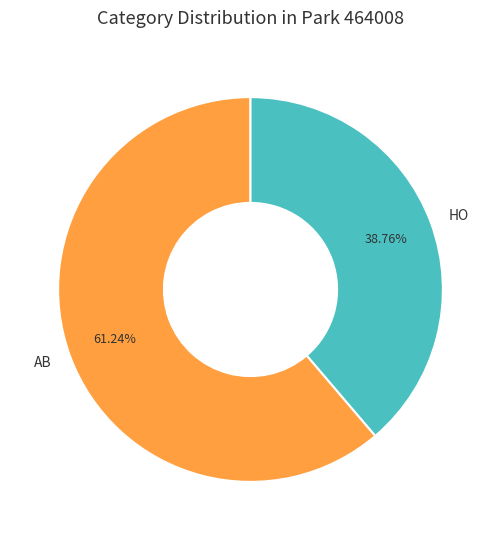

How many segments does this pie chart have?

2